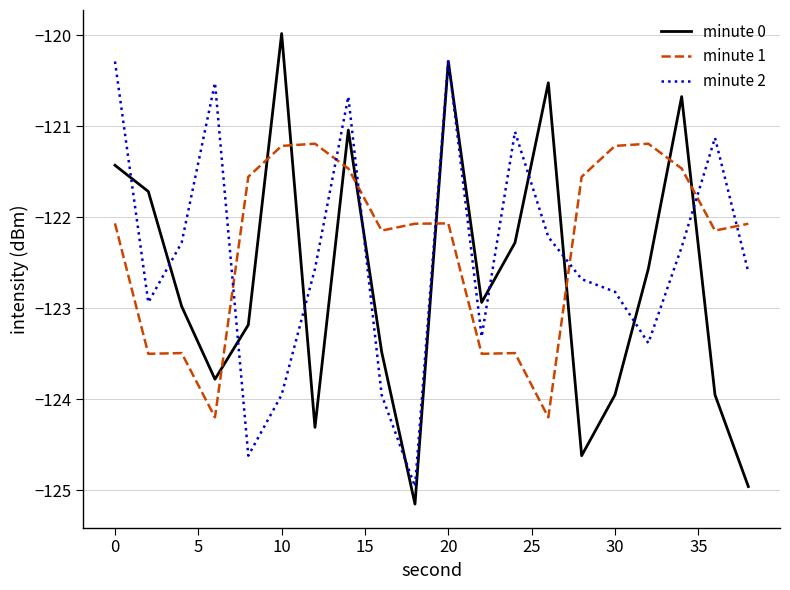

What is the minimum value for minute 0?

-125.2